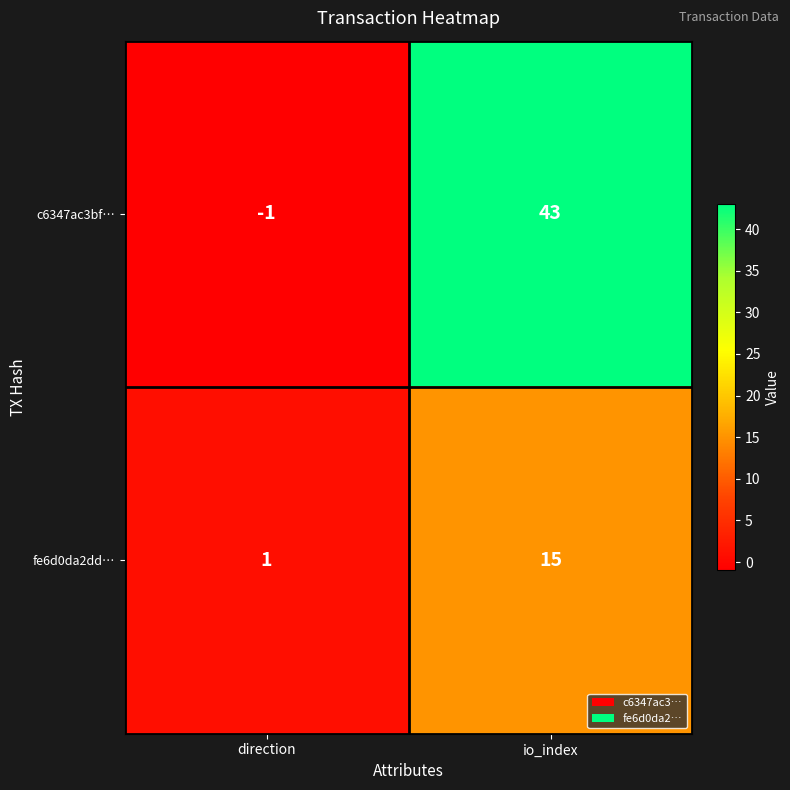

At which label is fe6d0da2dd… closest to 8?

direction